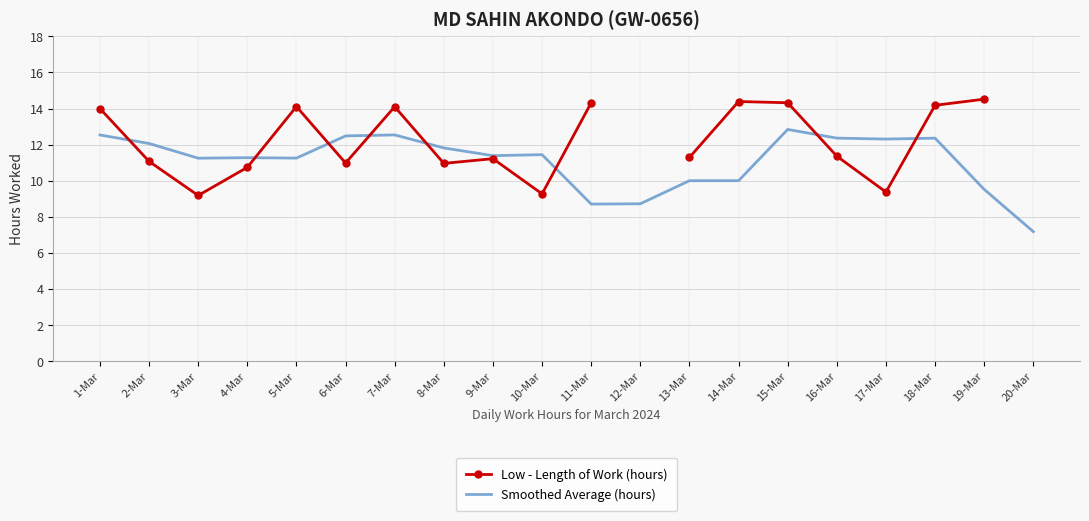

Which series changed the most between 1-Mar and 6-Mar?

Low - Length of Work (hours)